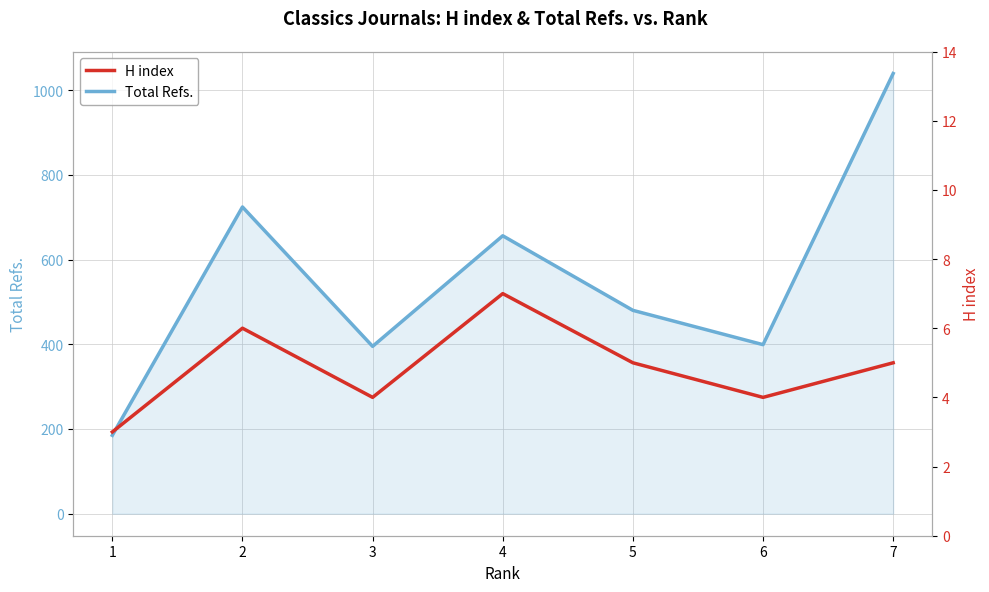

Rank the series at 2 from lowest to highest value.

H index, Total Refs.